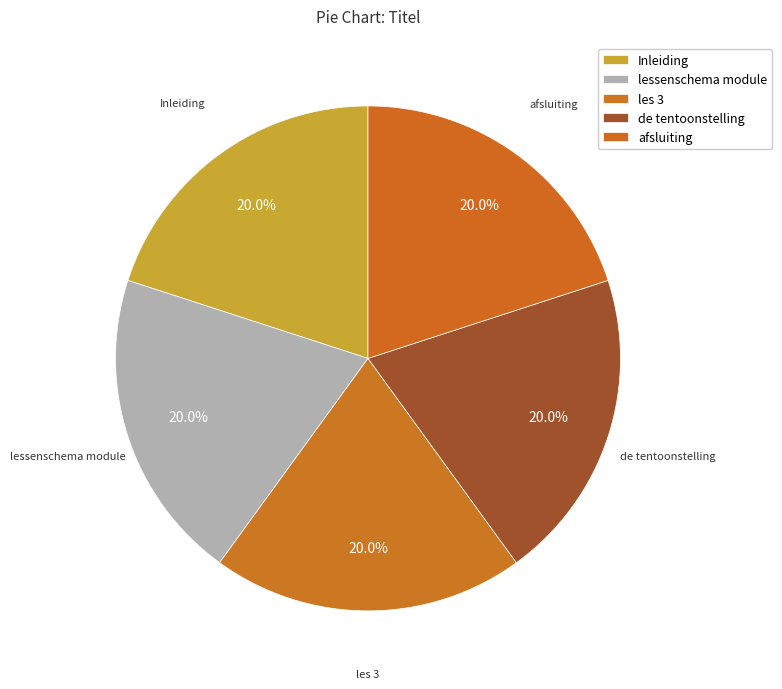

What percentage is the Inleiding slice, to the nearest percent?

20%